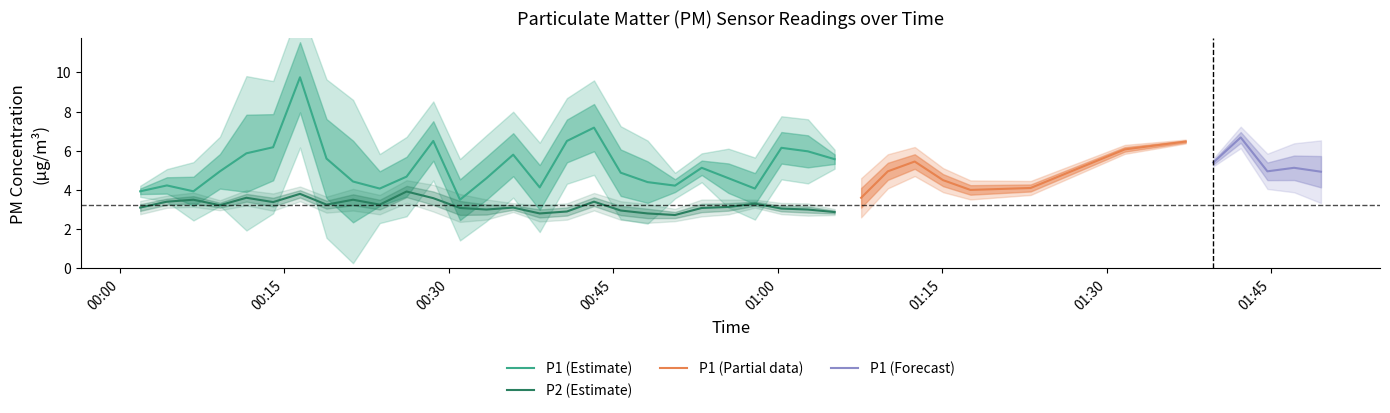

The value of P2 at 35 is 1.0. True or false?

False